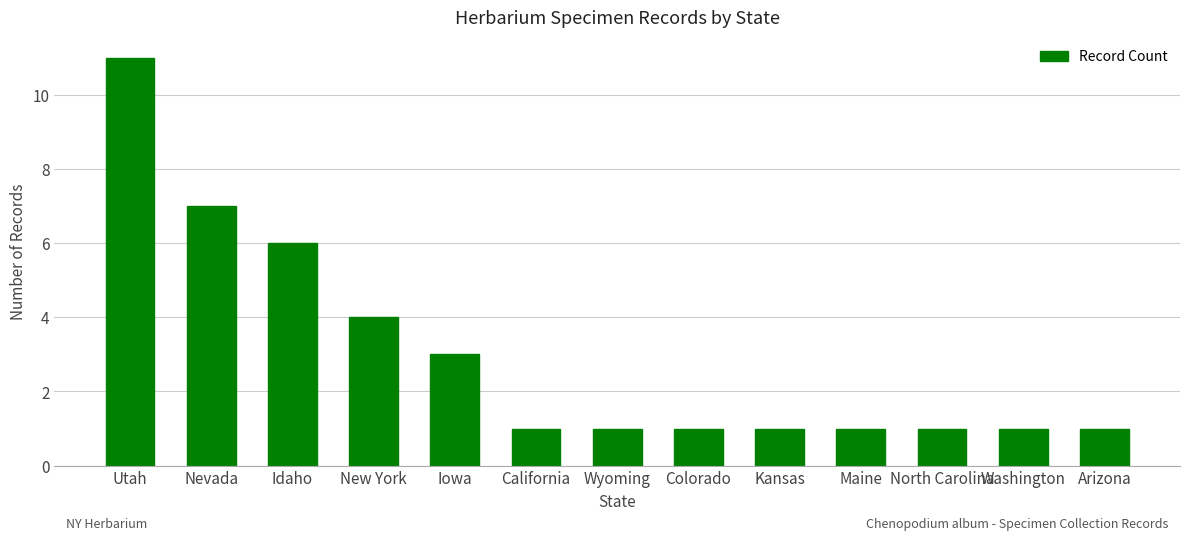

What is the label of the 5th bar from the left?

Iowa